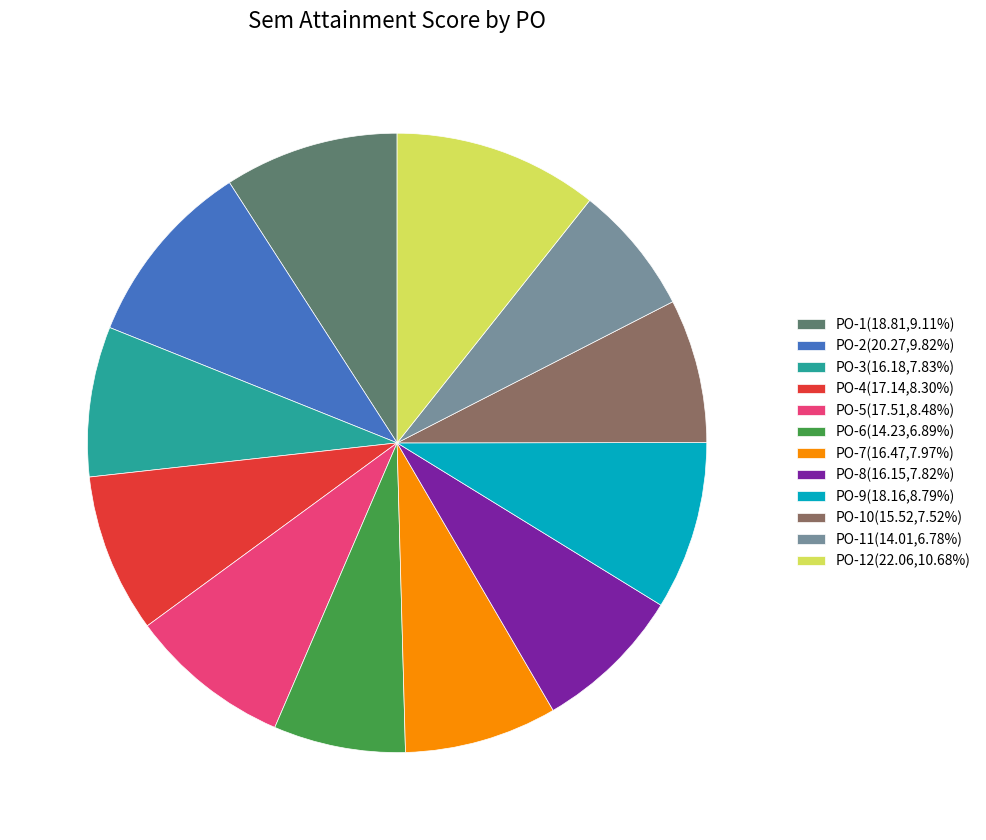

Is there a majority slice in this chart?

No